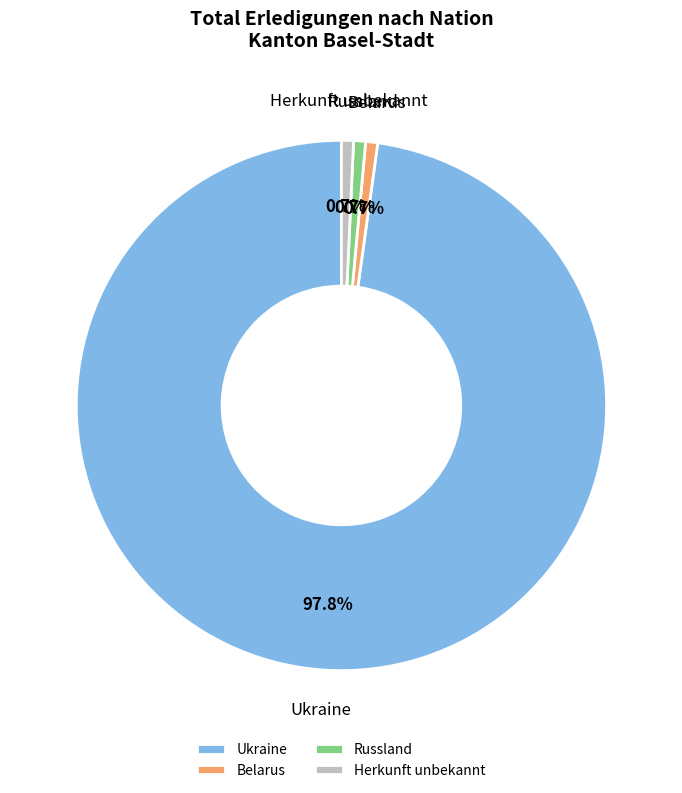

Which slice is the largest?

Ukraine